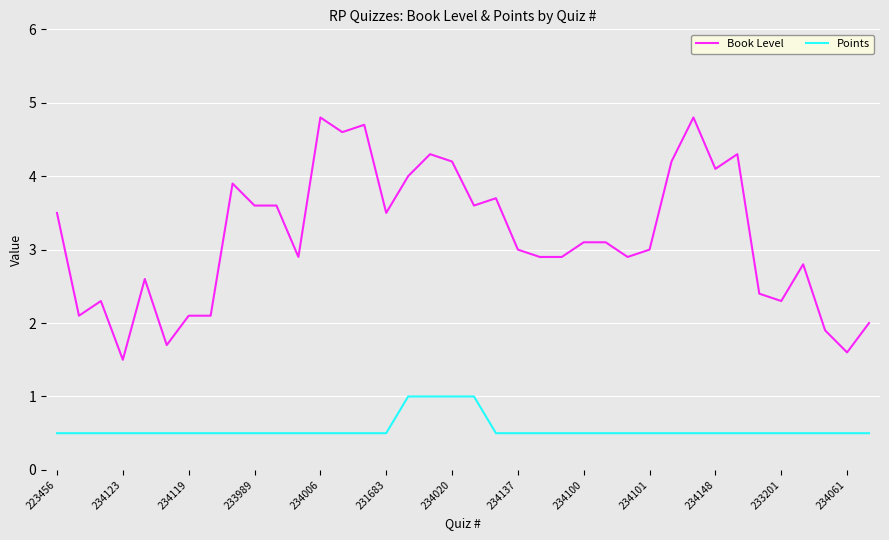

True or false: Points and Book Level intersect in this chart.

False